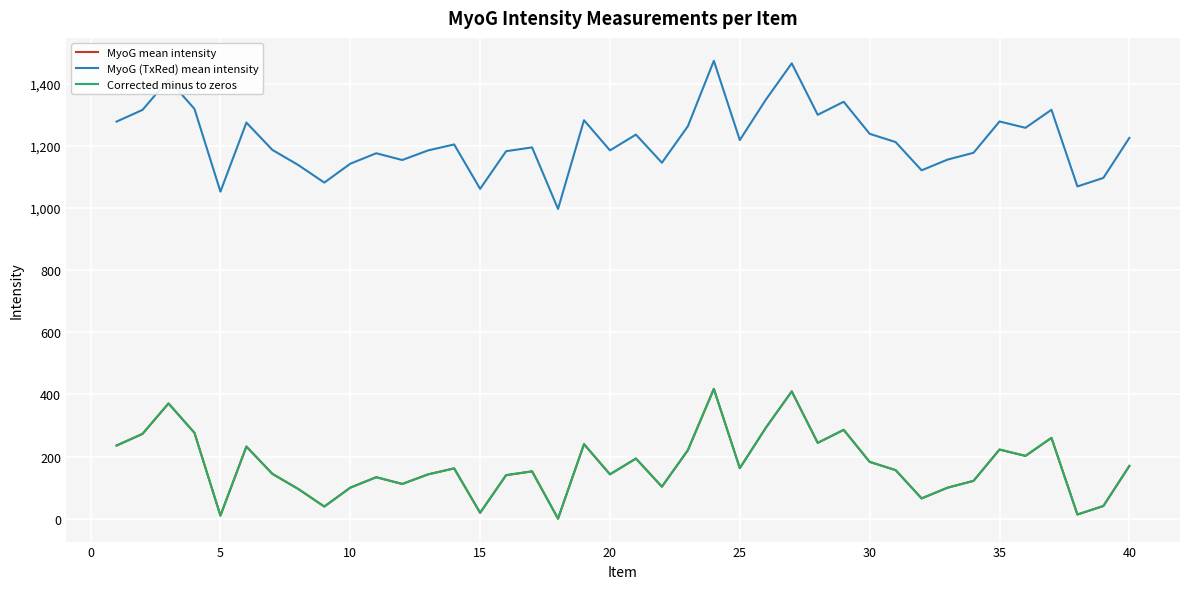

True or false: MyoG (TxRed) mean intensity and MyoG mean intensity intersect in this chart.

False